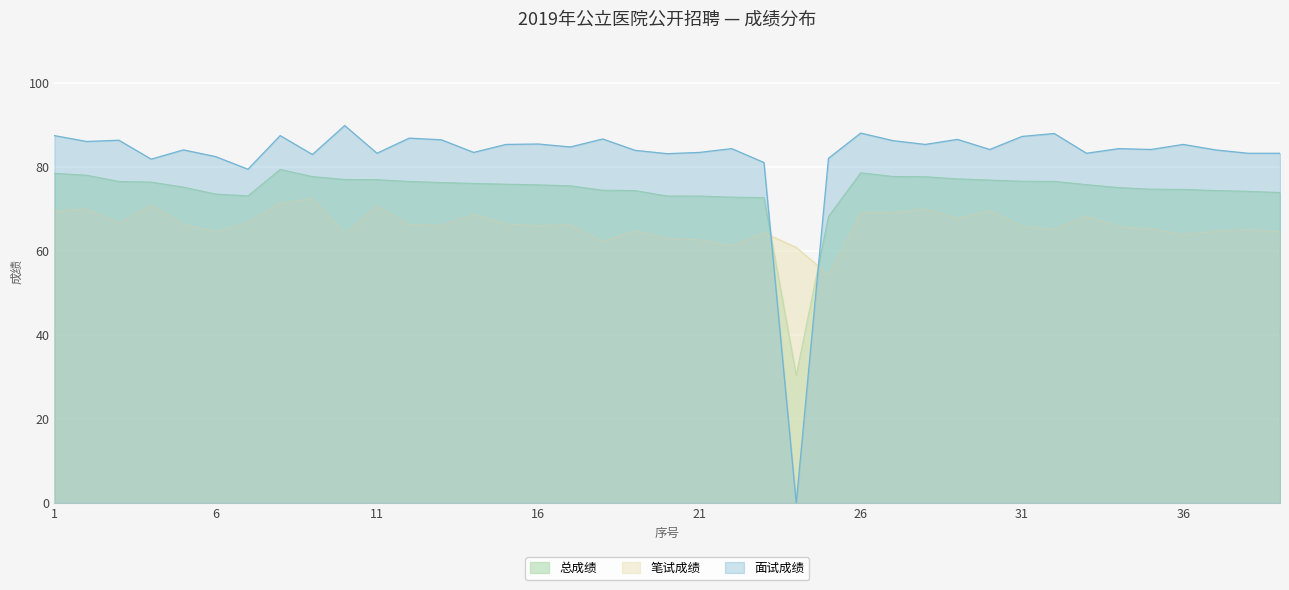

What is the maximum value shown in the chart?

89.8